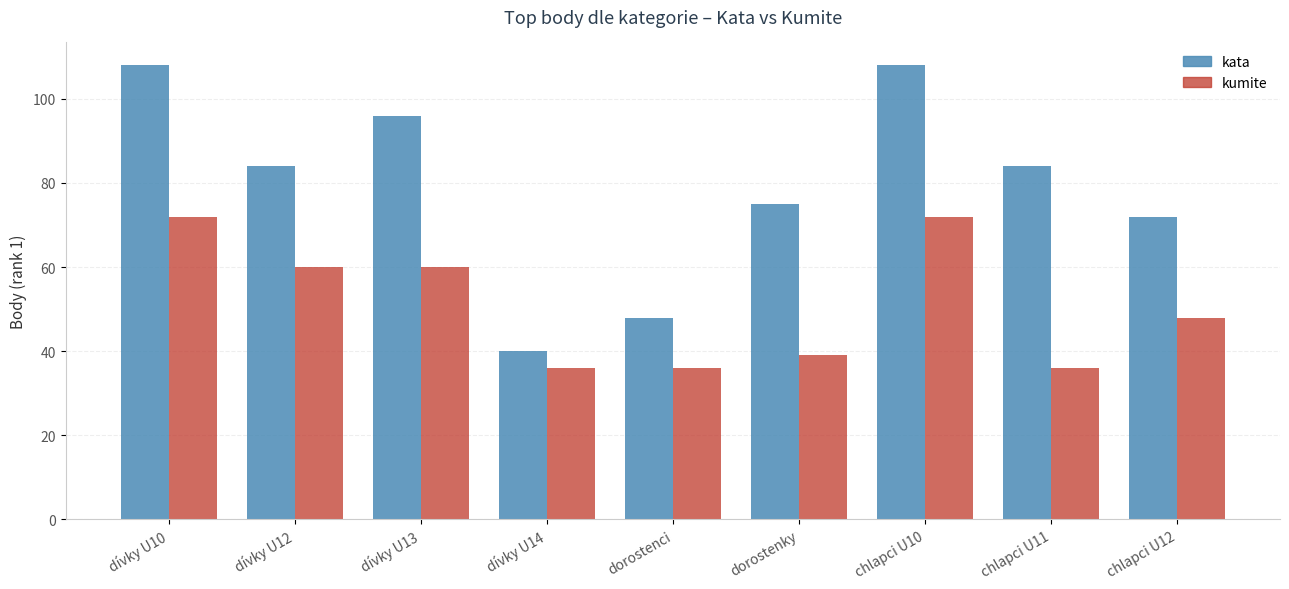

Are the bars grouped side by side (vs. stacked)?

Yes